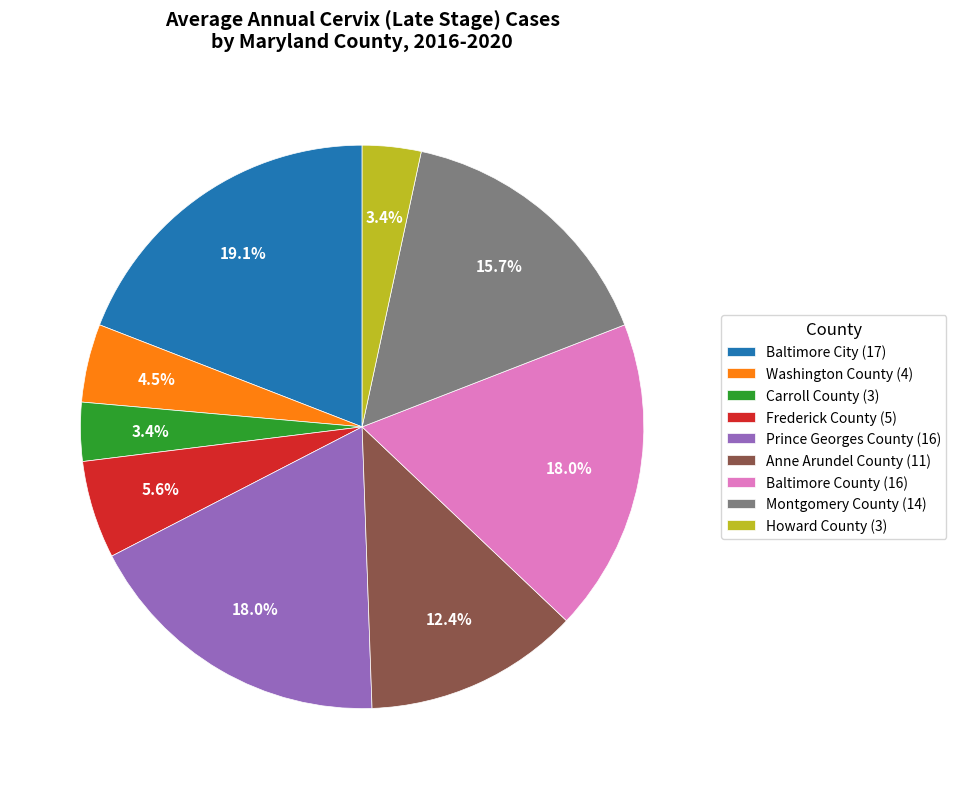

What percentage is NOT represented by Washington County?

95.5%